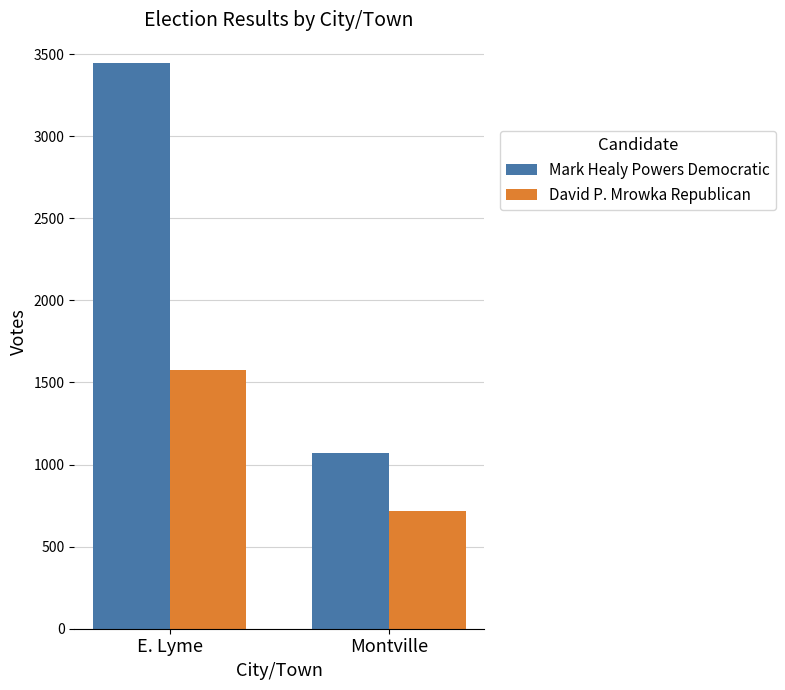

Which series has the largest range (max minus min)?

Mark Healy Powers Democratic